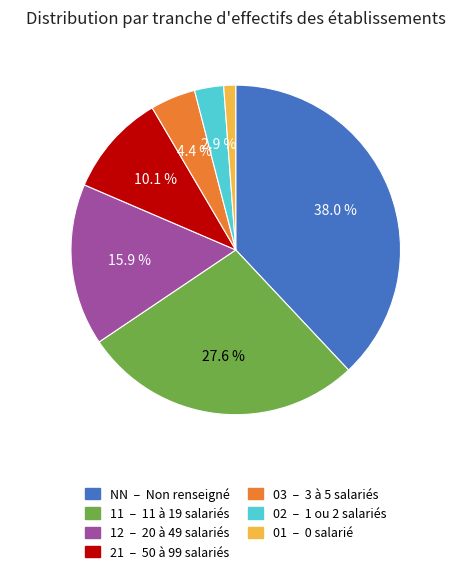

Which category has the biggest portion of the pie?

NN